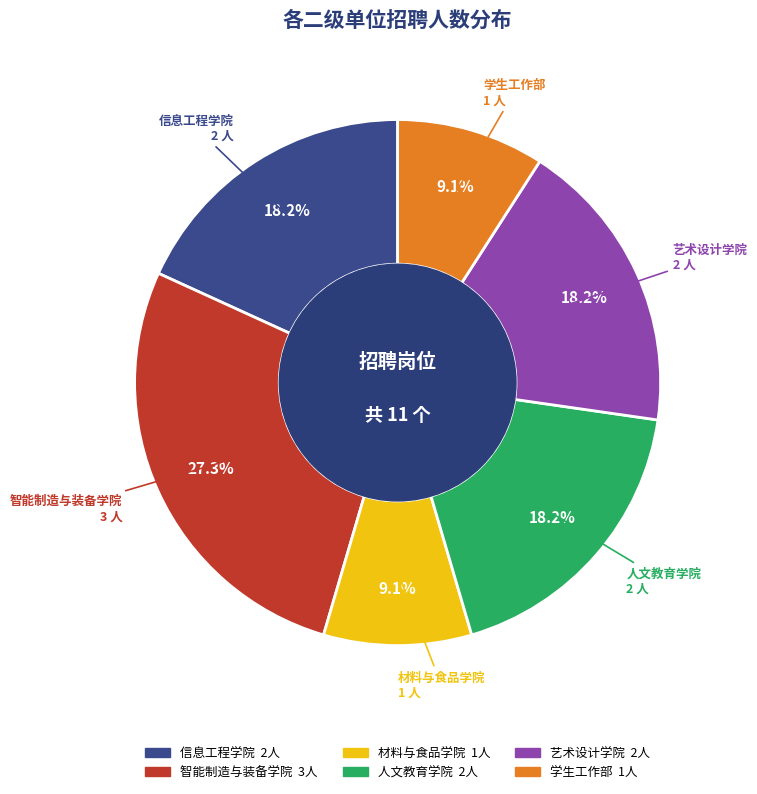

How many segments does this pie chart have?

6